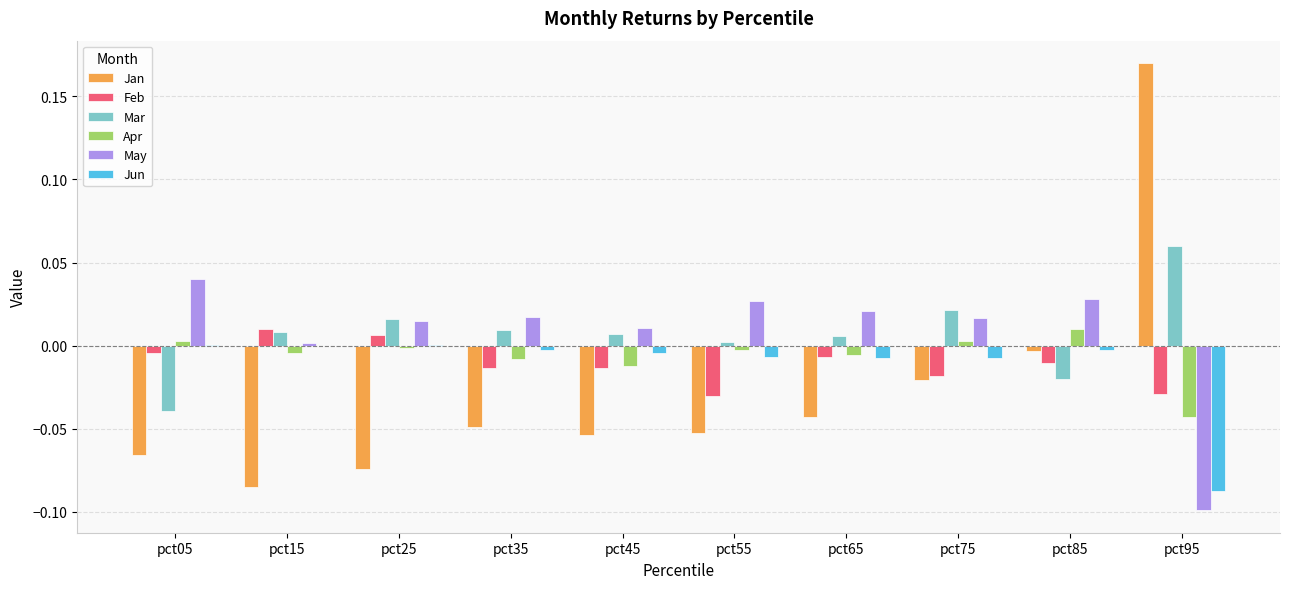

Count the number of categories in the chart.

10